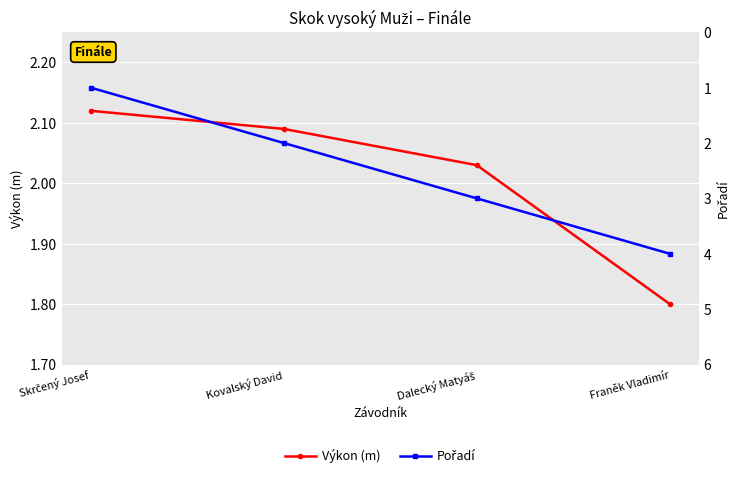

Reading left to right, list all the values displayed in this chart.

Výkon (m): 2.1	2.1	2.0	1.8
Pořadí: 1.0	2.0	3.0	4.0